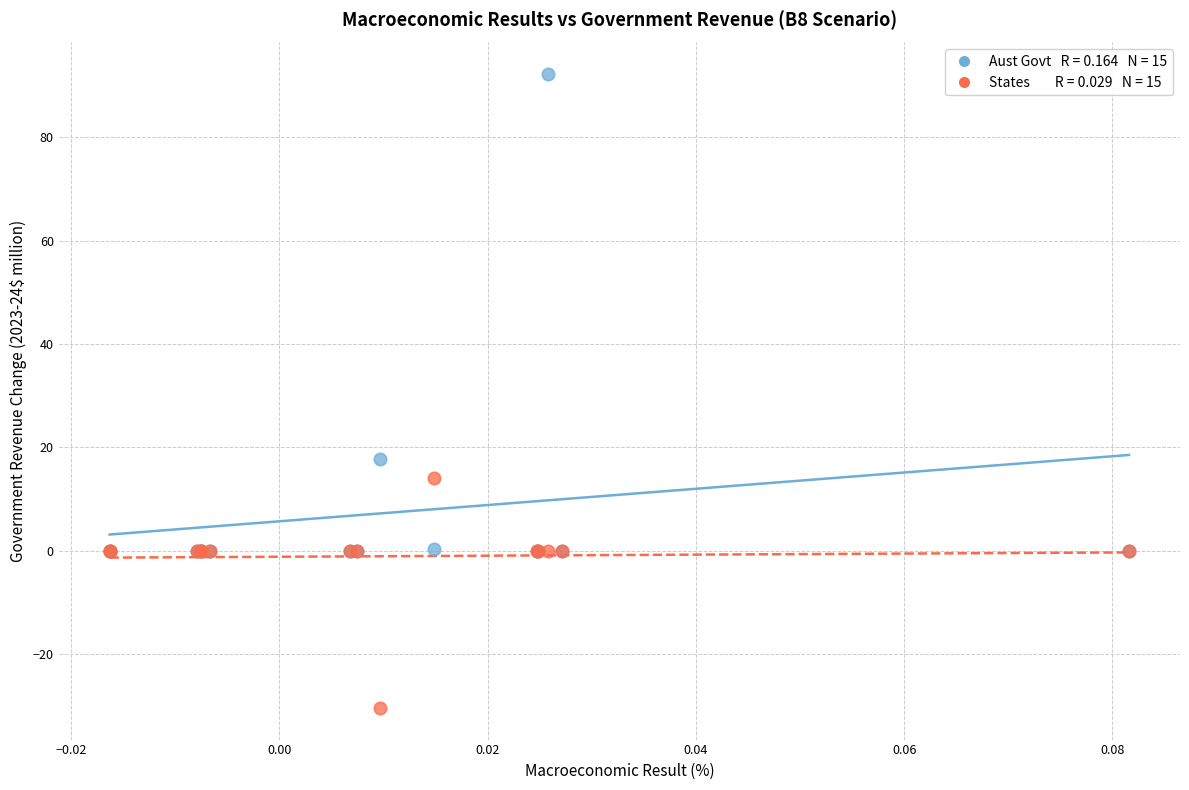

Across all series, what Y value is closest to 30?

17.7